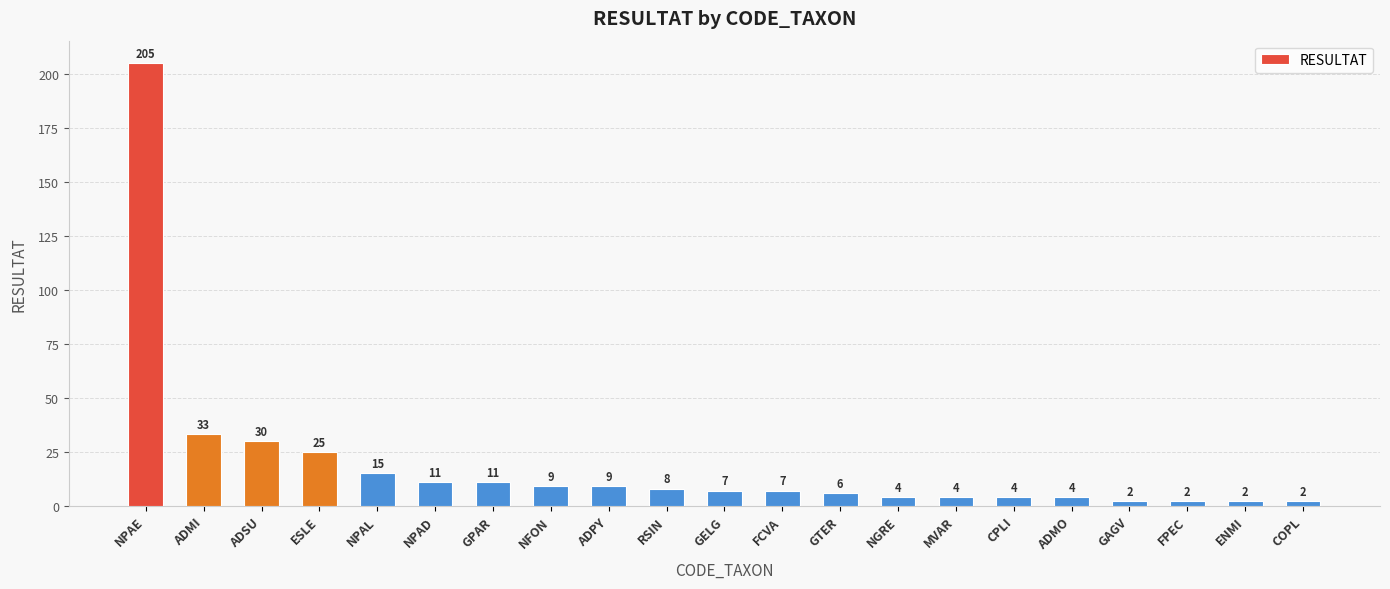

How many bars are there in total?

21